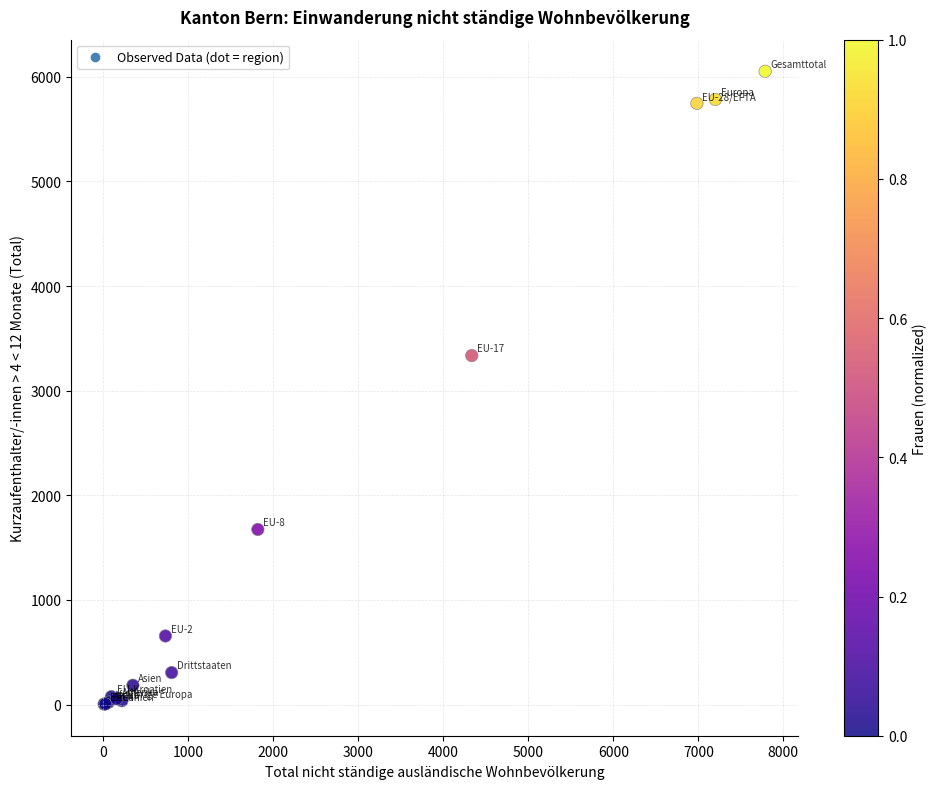

What Y value in the scatter plot is closest to 3029?

3336